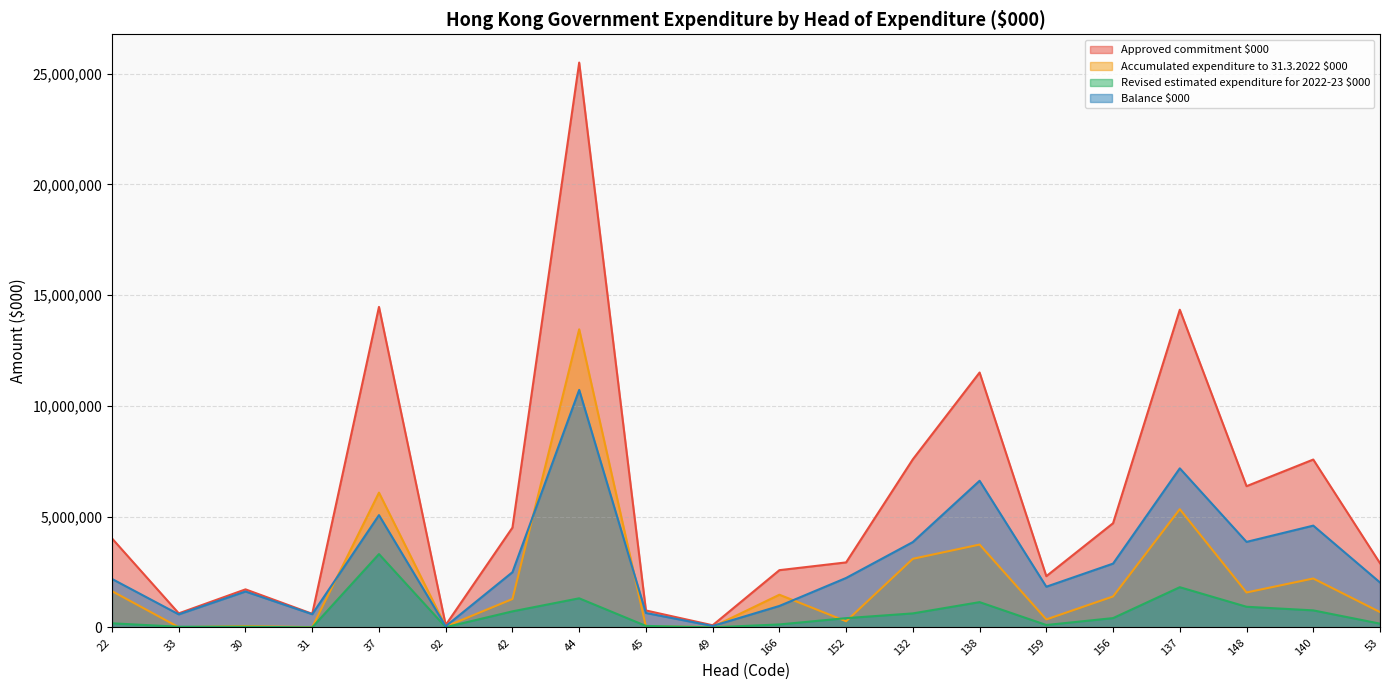

Count the number of categories in the chart.

20